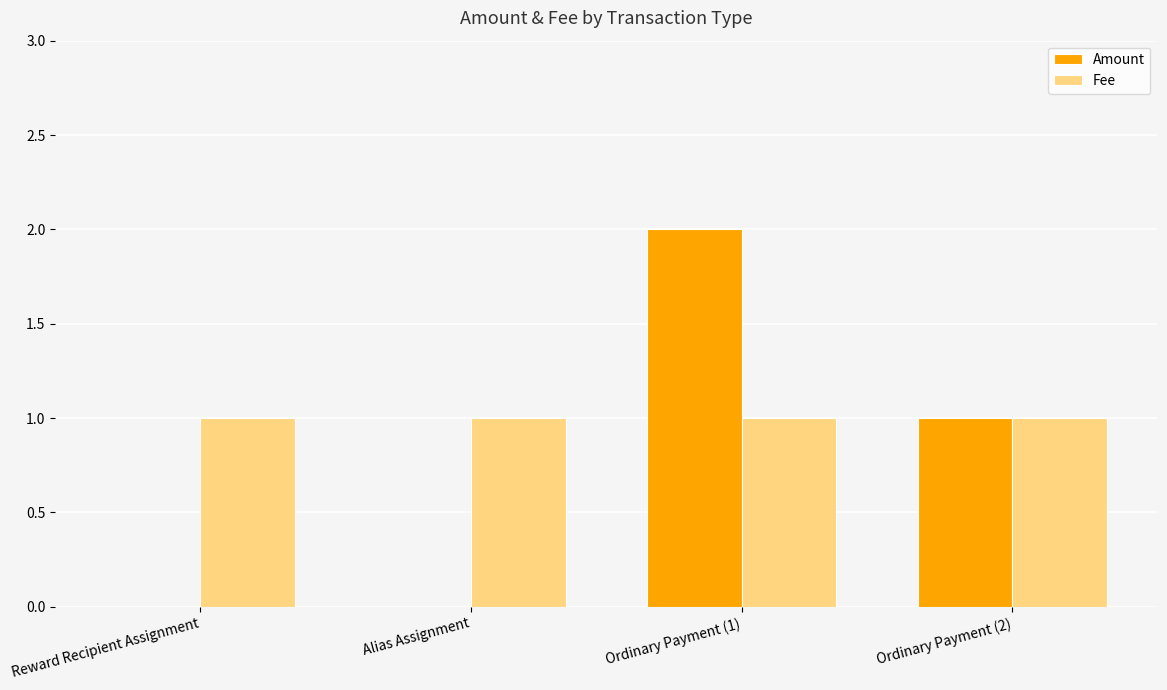

Count the Amount values in the range 0 to 2.

4